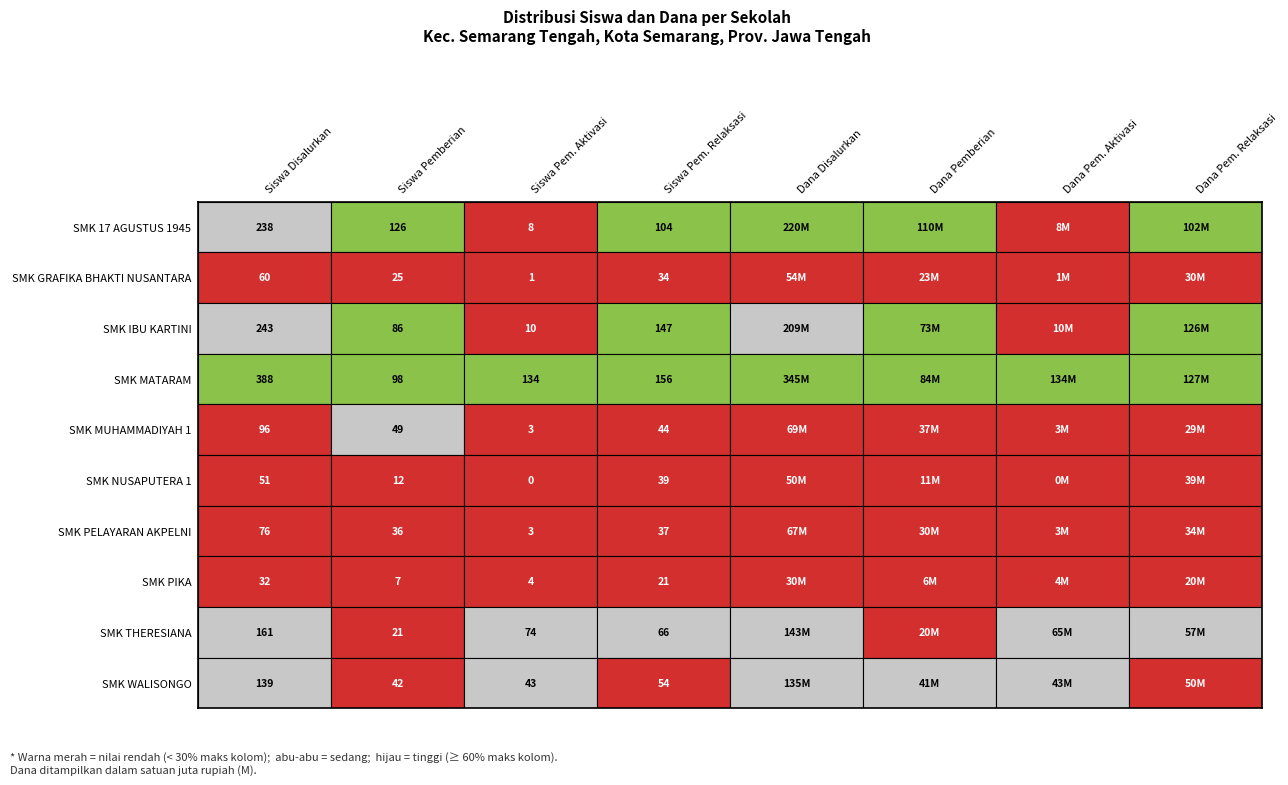

Reading left to right, extract all data points from this chart.

SMK 17 AGUSTUS 1945: 0=238	1=126	2=8	3=104	4=220000000	5=110000000	6=8000000	7=102000000
SMK GRAFIKA BHAKTI NUSANTARA: 0=60	1=25	2=1	3=34	4=54500000	5=23500000	6=1000000	7=30000000
SMK IBU KARTINI: 0=243	1=86	2=10	3=147	4=209500000	5=73000000	6=10000000	7=126500000
SMK MATARAM: 0=388	1=98	2=134	3=156	4=345500000	5=84000000	6=134000000	7=127500000
SMK MUHAMMADIYAH 1: 0=96	1=49	2=3	3=44	4=69500000	5=37000000	6=3000000	7=29500000
SMK NUSAPUTERA 1: 0=51	1=12	2=0	3=39	4=50500000	5=11500000	6=0	7=39000000
SMK PELAYARAN AKPELNI: 0=76	1=36	2=3	3=37	4=67500000	5=30500000	6=3000000	7=34000000
SMK PIKA: 0=32	1=7	2=4	3=21	4=30500000	5=6500000	6=4000000	7=20000000
SMK THERESIANA: 0=161	1=21	2=74	3=66	4=143000000	5=20000000	6=65500000	7=57500000
SMK WALISONGO: 0=139	1=42	2=43	3=54	4=135000000	5=41500000	6=43000000	7=50500000